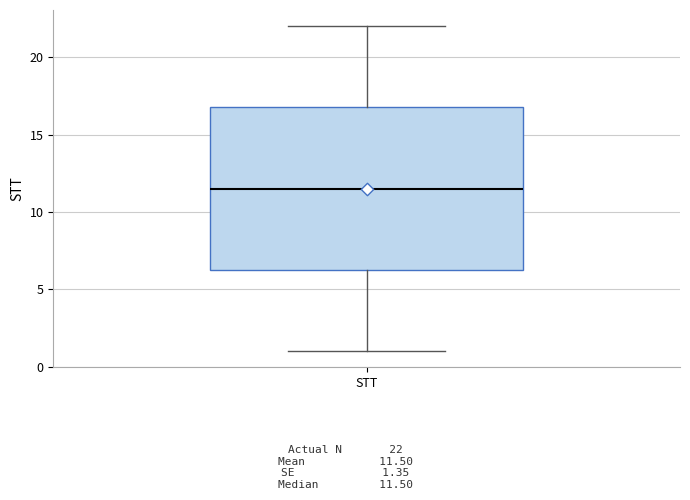

Where is the upper edge of the box for STT on the y-axis? The values are not printed on the chart, so give them approximately, as read against the axis.

17.0